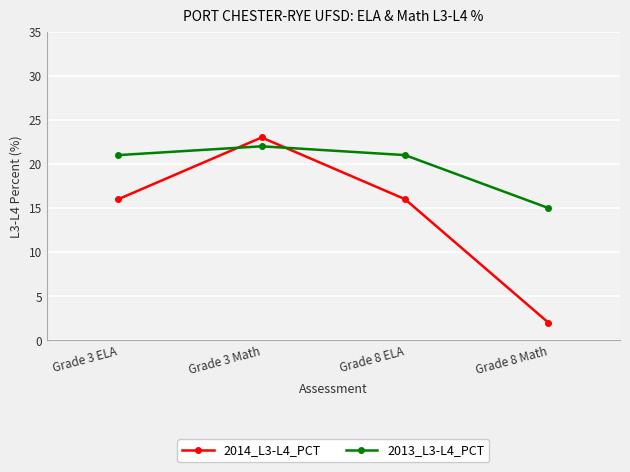

What is the difference between the highest and lowest values at Grade 3 Math?

1